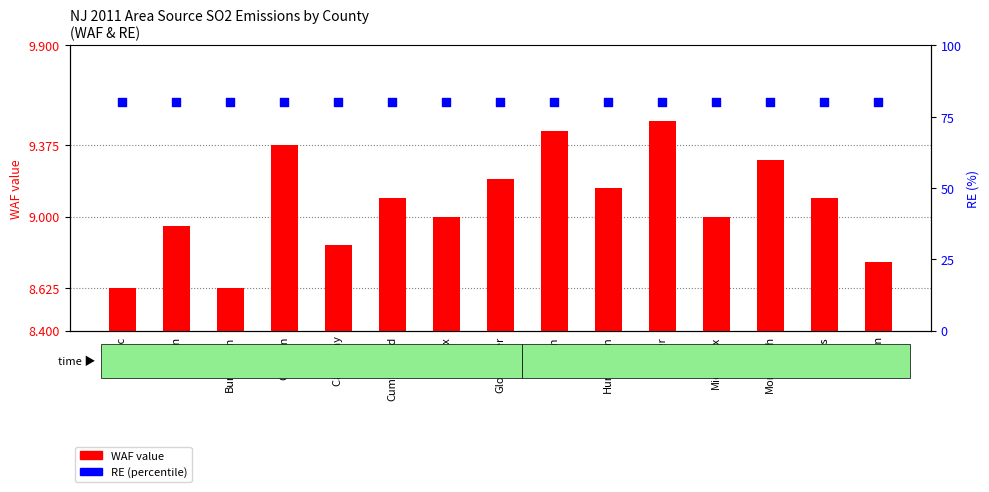

Which series reaches the minimum Y coordinate?

WAF value